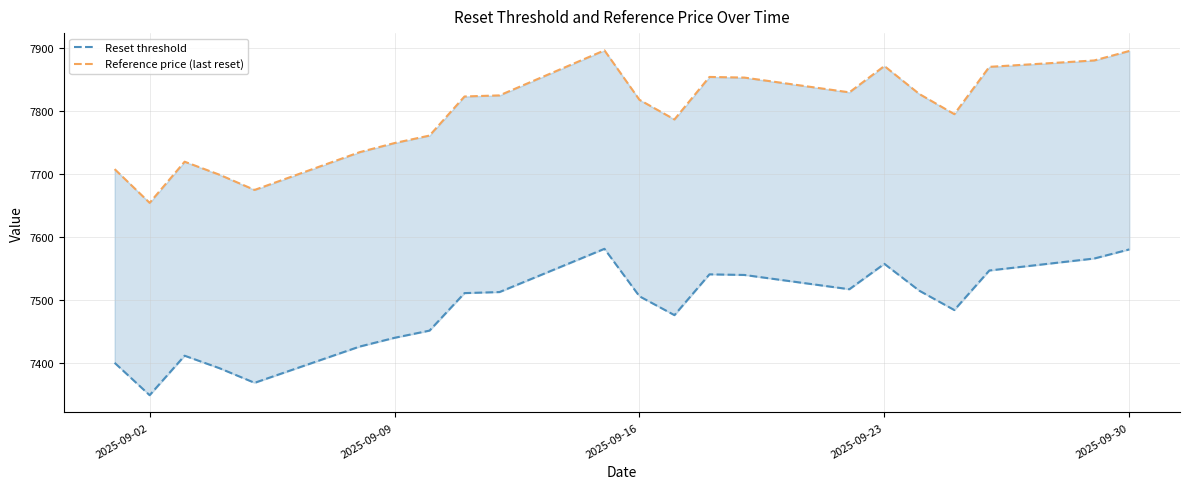

What is the lowest value of the Reset threshold series?

7348.1